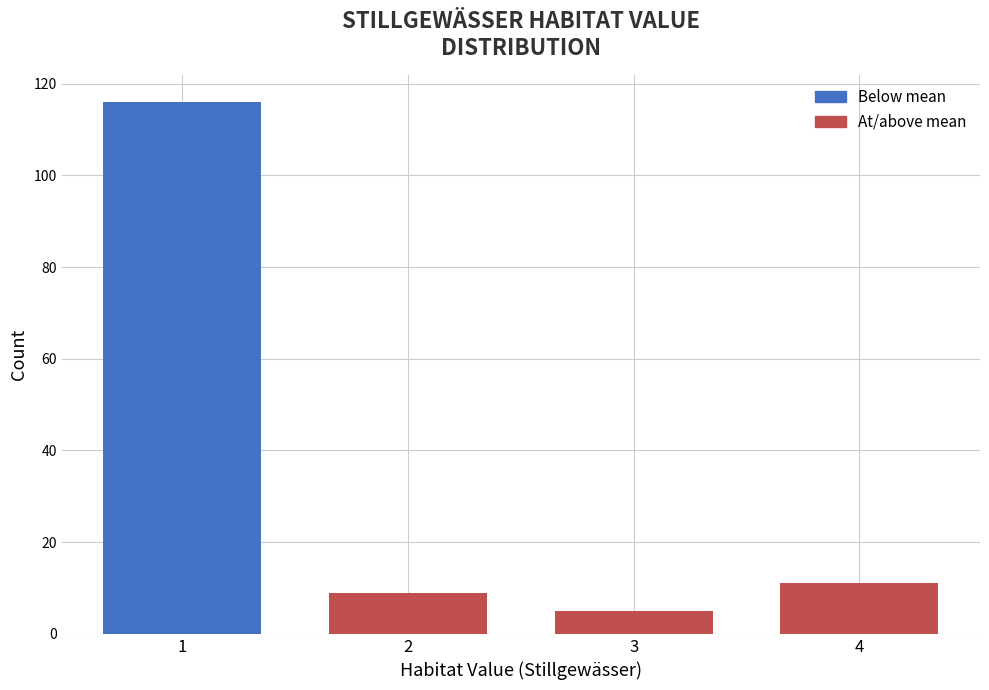

Reading left to right, transcribe all the data shown in this chart.

116	9	5	11